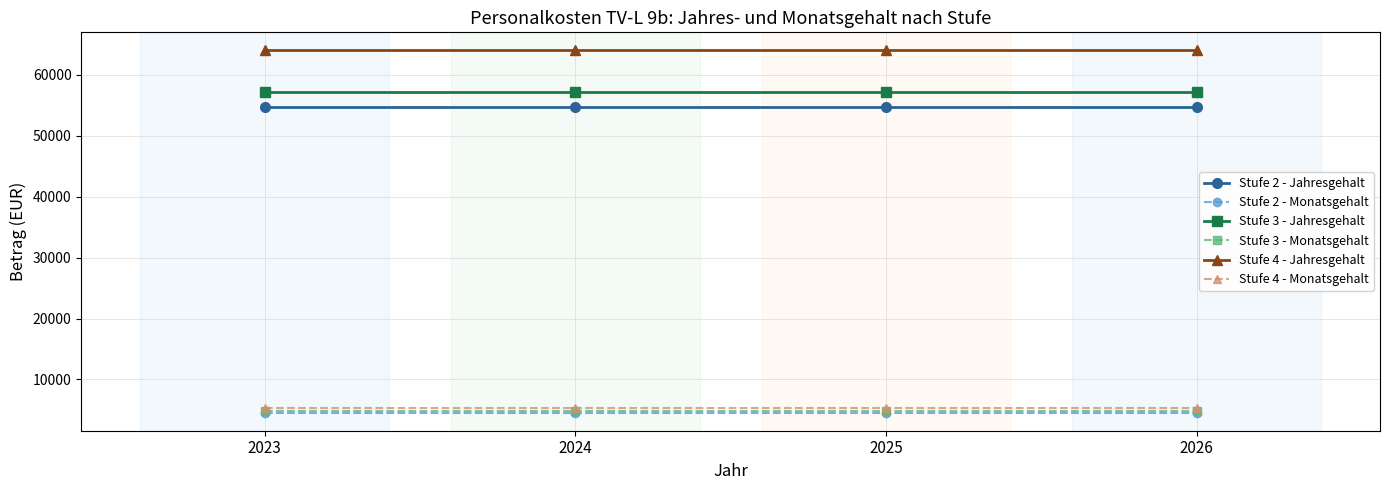

What is the minimum value shown in the chart?

4561.7